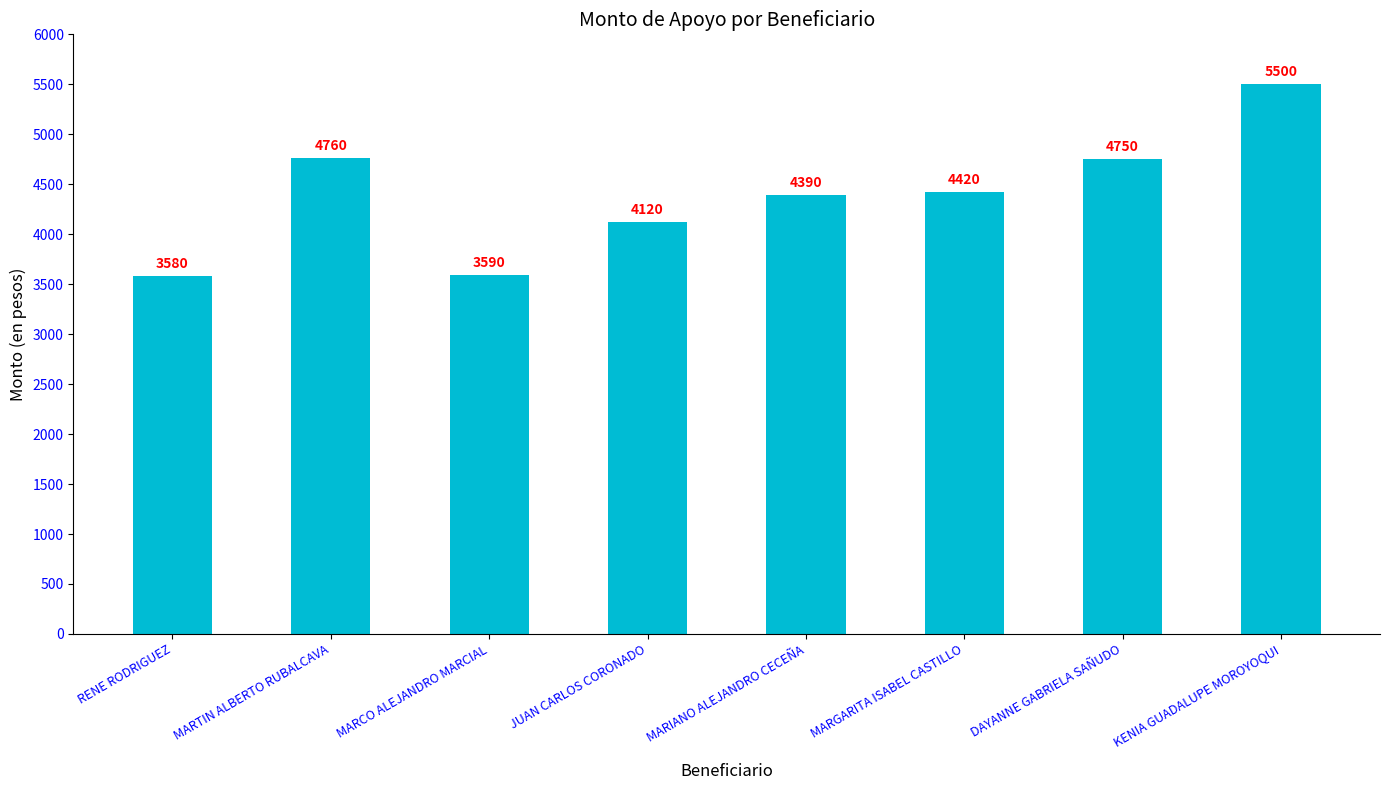

What is the difference between the maximum and second lowest values?

1910